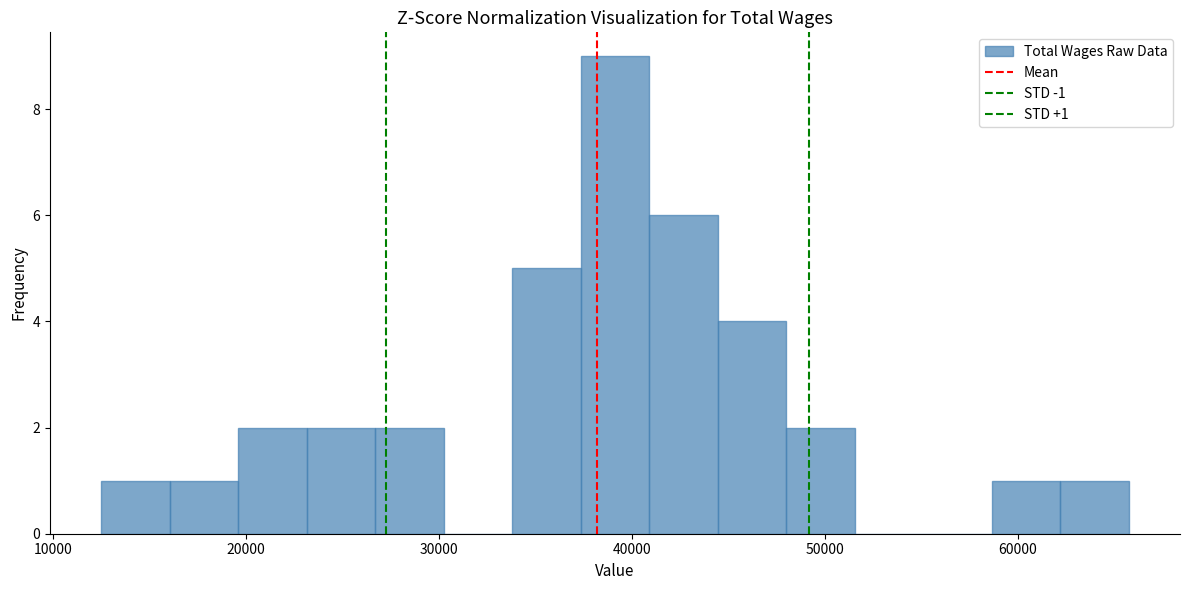

Around what value on the x-axis is the tallest bar? Give the approximate position of its centre, as read against the axis.

39000